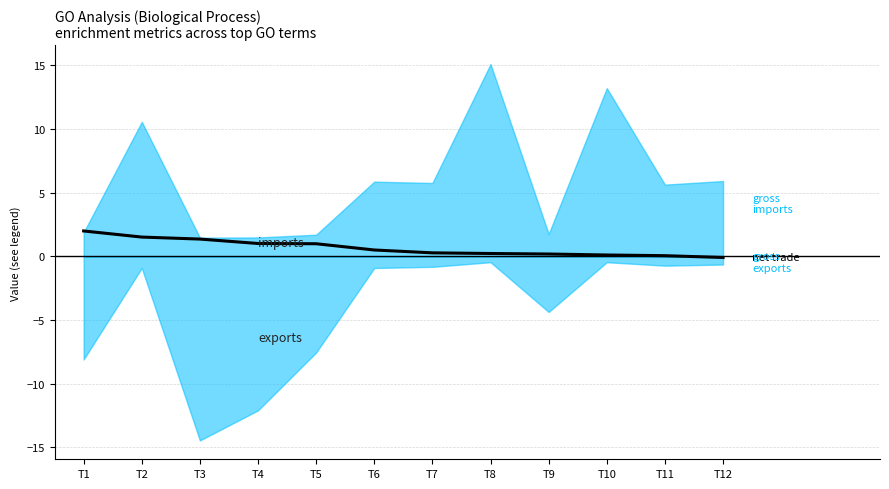

Count the number of values greater than 0.

11